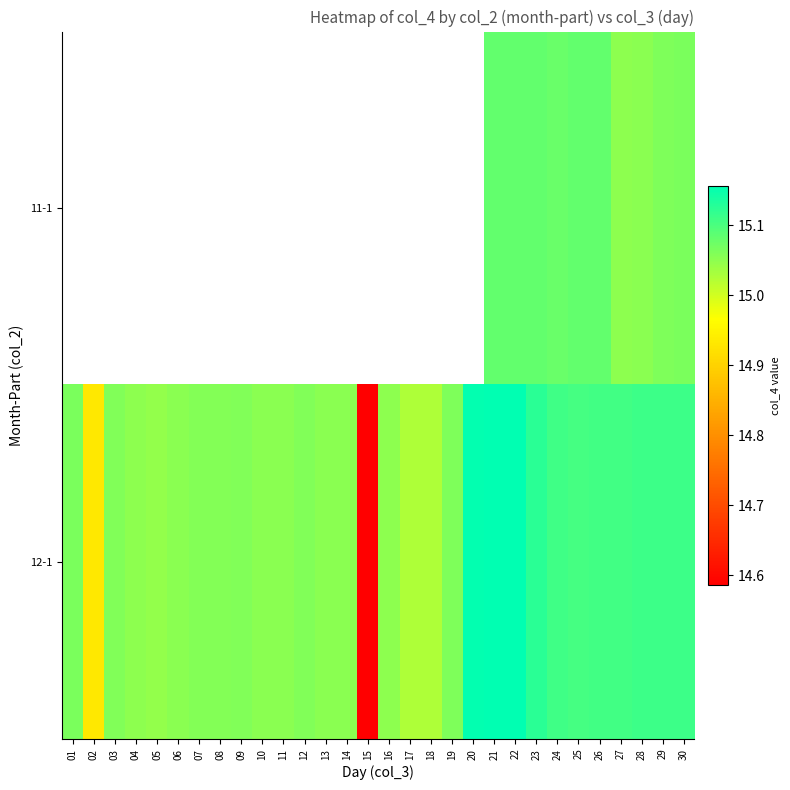

Is the value of 11-1 at 21 greater than the value of 12-1 at 11?

Yes